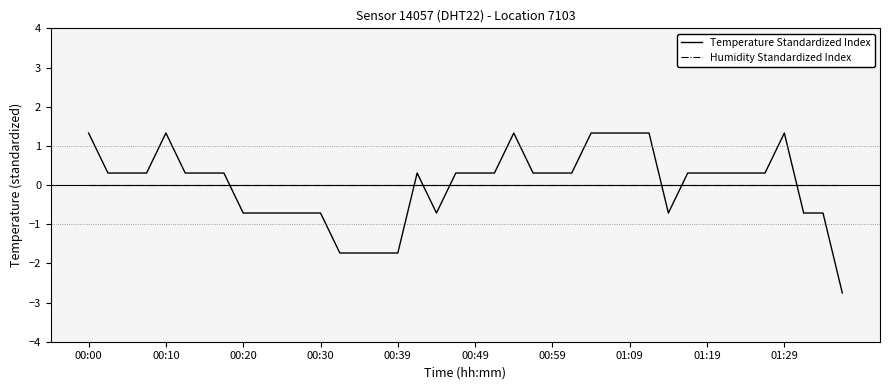

How many values in Temperature Standardized Index are above zero?

26